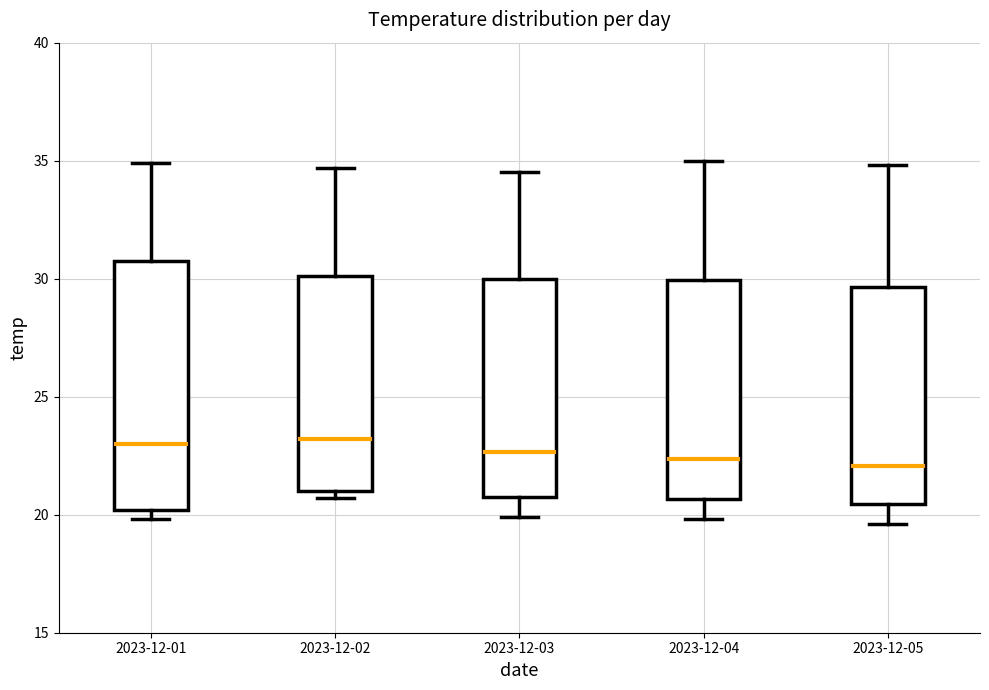

Where is the lower edge of the box for 2023-12-01 on the y-axis? The values are not printed on the chart, so give them approximately, as read against the axis.

20.0